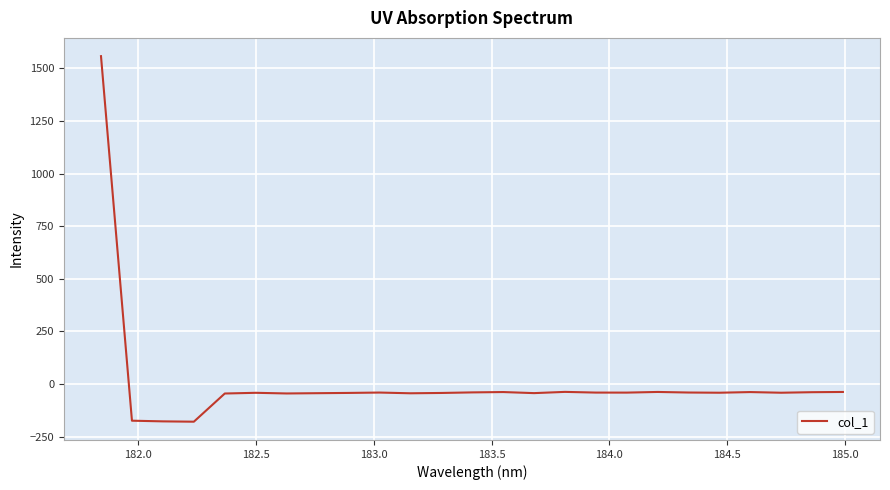

What is the maximum value shown in the chart?

1557.7